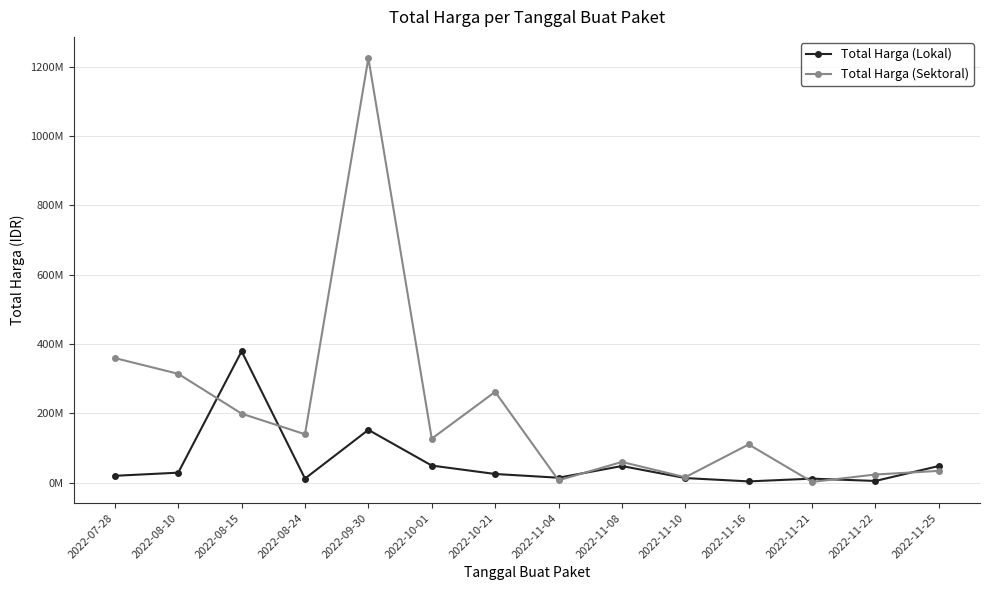

The Total Harga (Sektoral) series shows 21183919 at 2022-11-10. True or false?

False